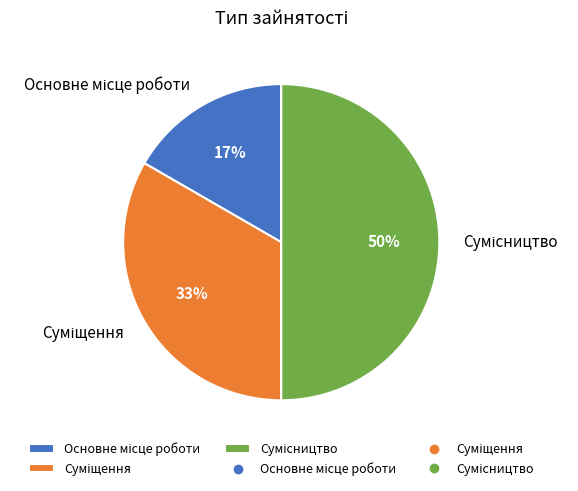

To the nearest percent, what is the average slice percentage?

33%